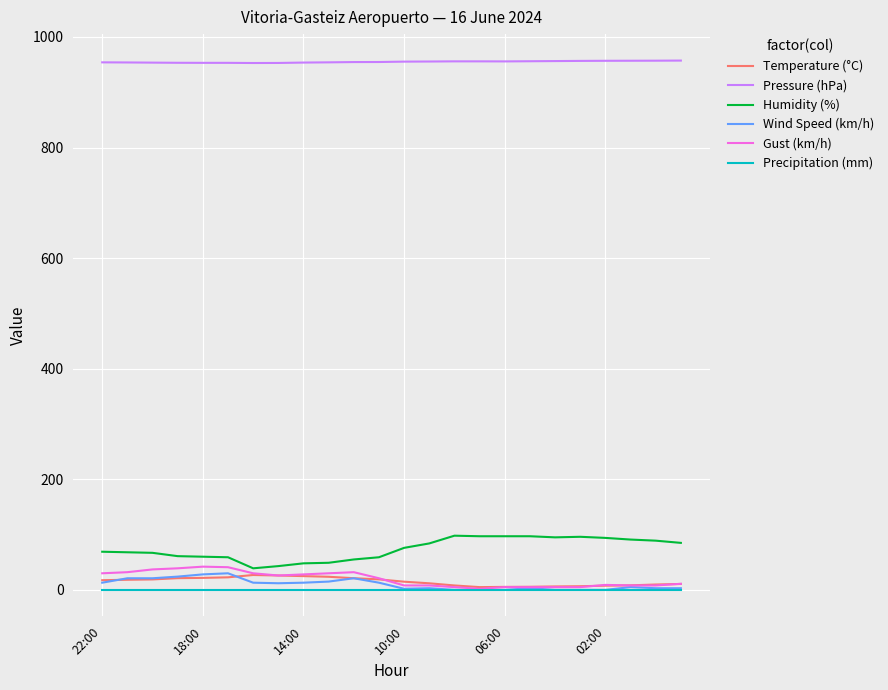

Which series has the widest spread of values?

Humidity (%)